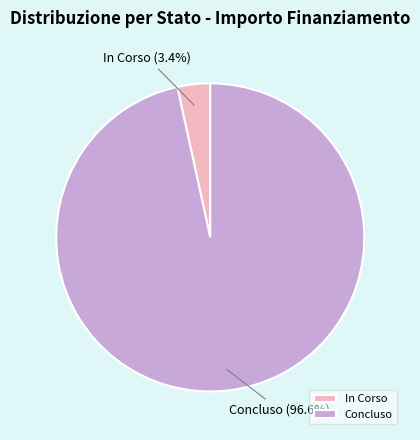

What percentage is the In Corso slice, to the nearest percent?

3%